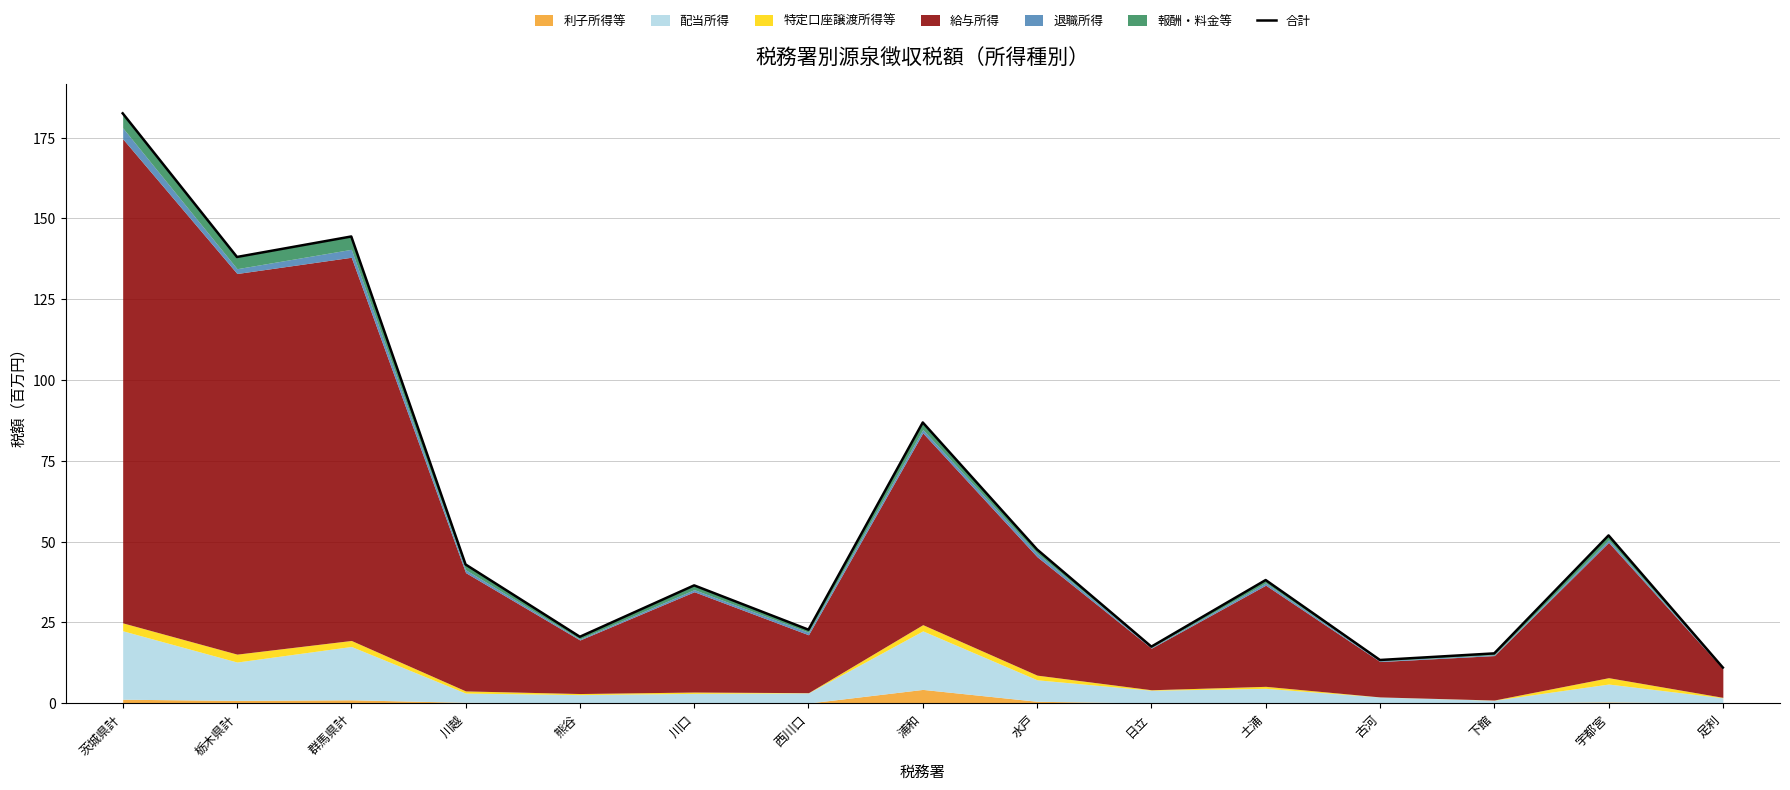

Approximately how many times larger is the value at 栃木県計 compared to 足利?

12.5